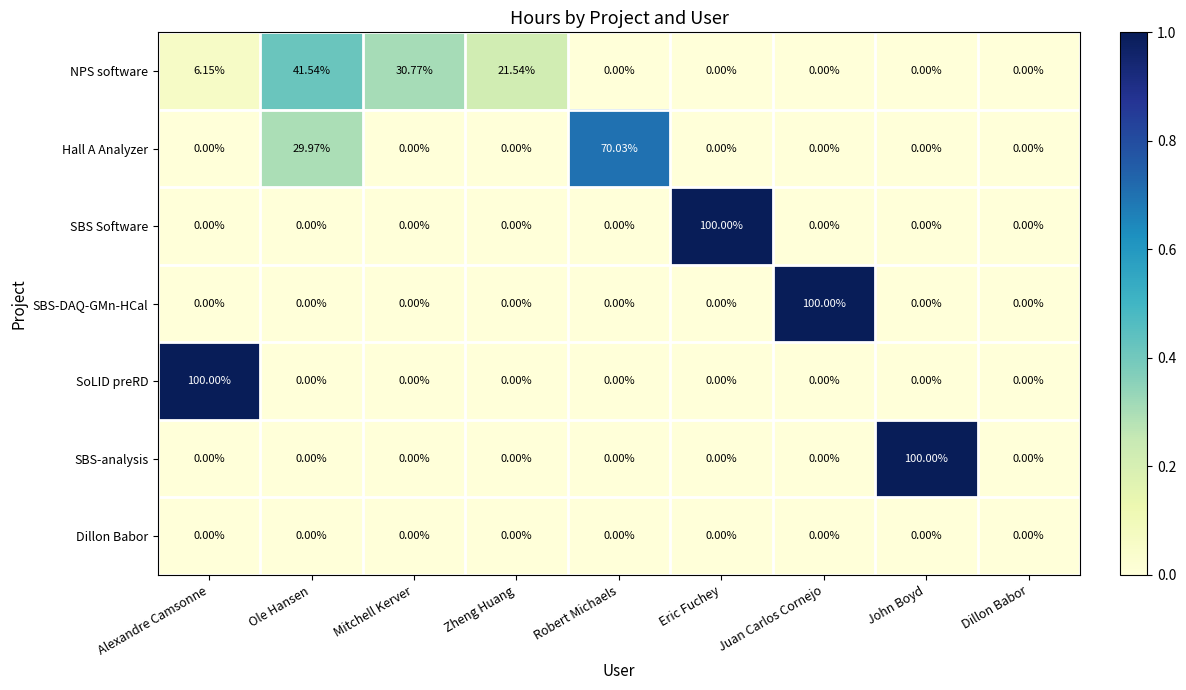

Which category has the highest value across all series?

Eric Fuchey